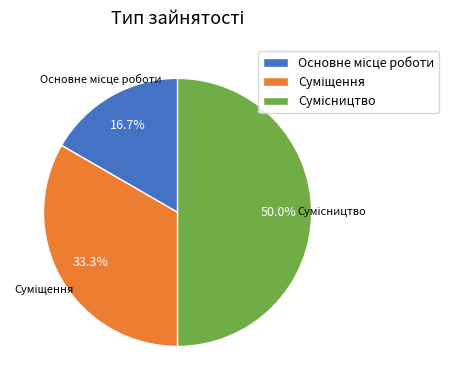

How many slices are in this pie chart?

3